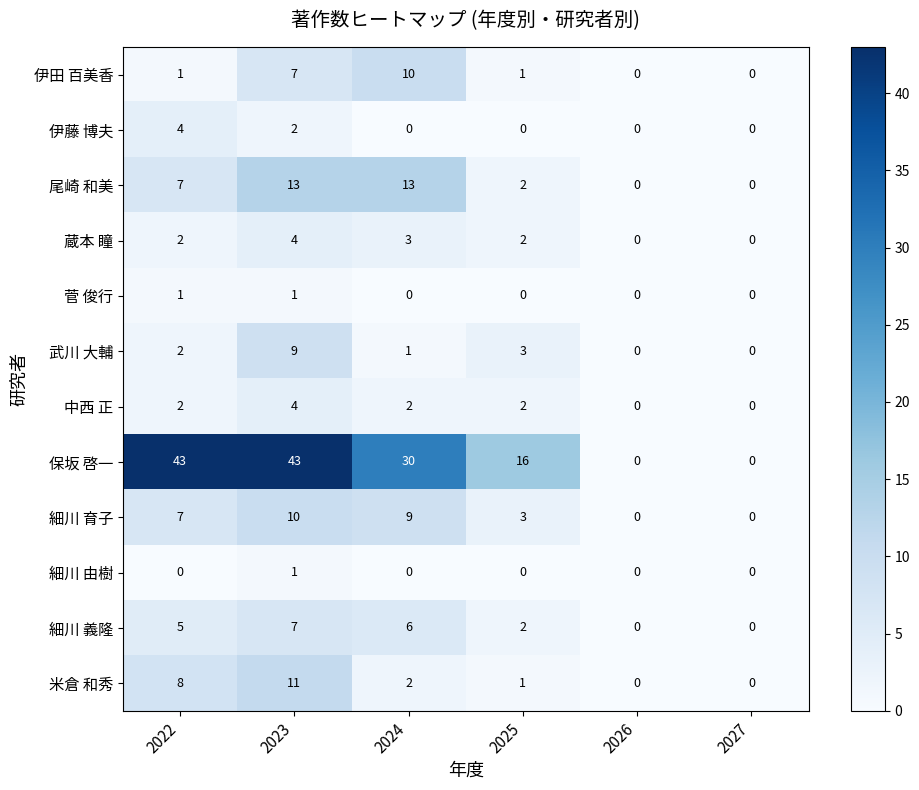

What value does the 保坂 啓一 series have at 2024, to the nearest 10?

30